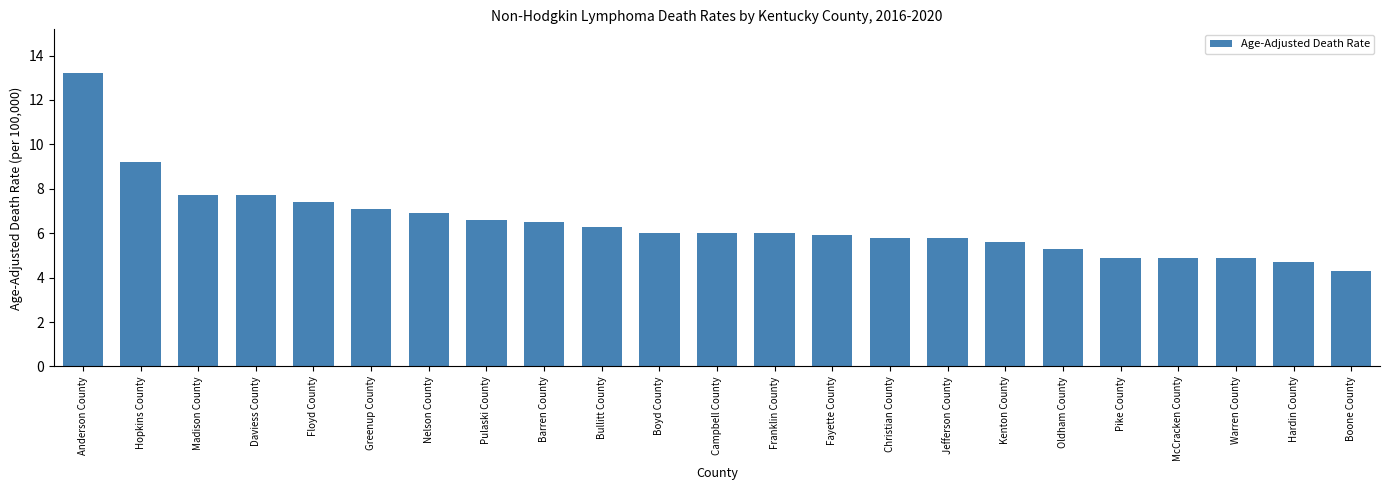

What is the minimum value shown in the chart?

4.3